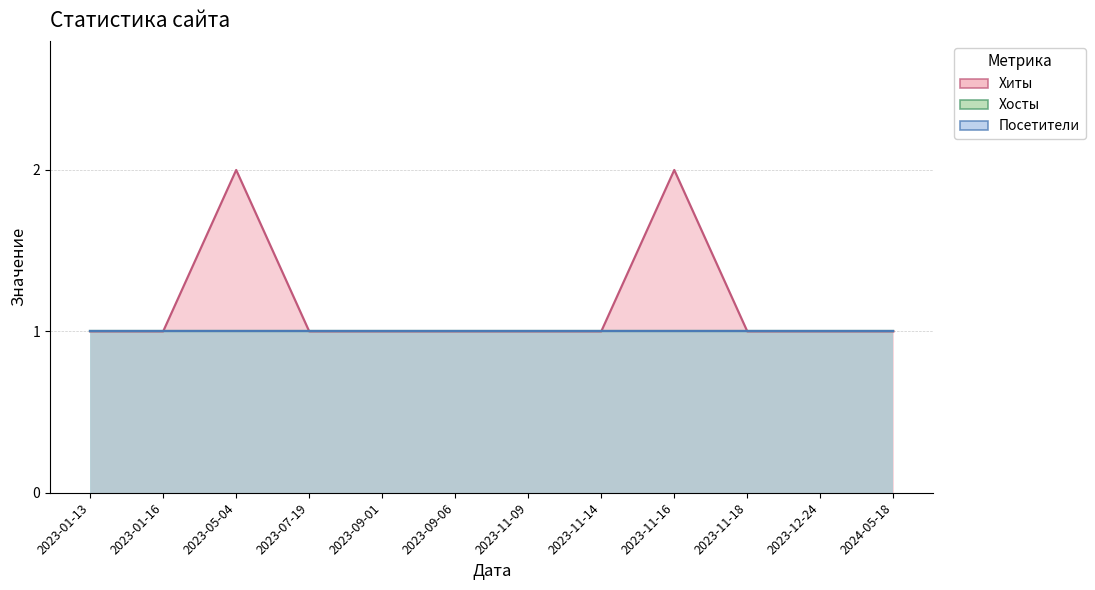

How many series are shown in this chart?

3